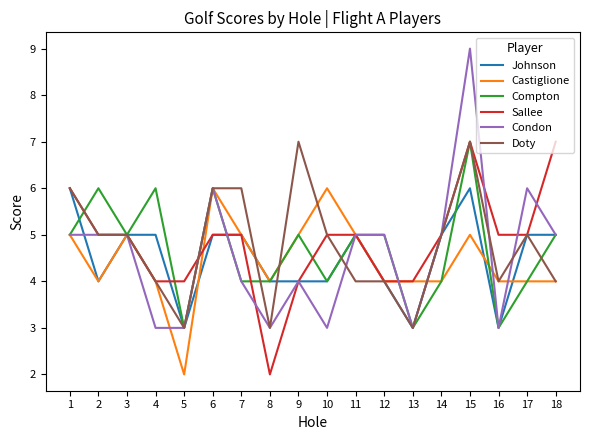

Which label corresponds to the largest value in the chart?

15